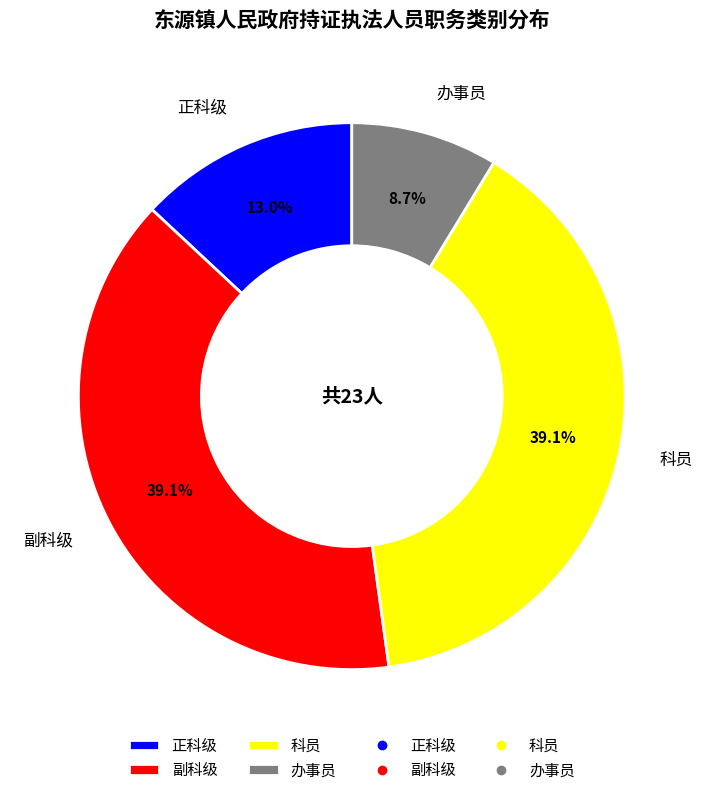

Does 正科级 represent more than half of the total?

No